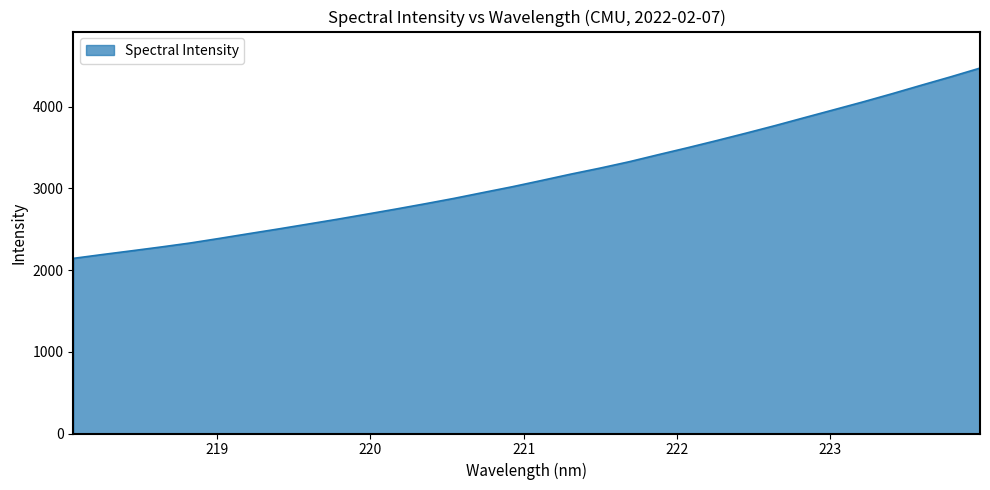

True or false: the data has more than 1 interior local peaks.

False